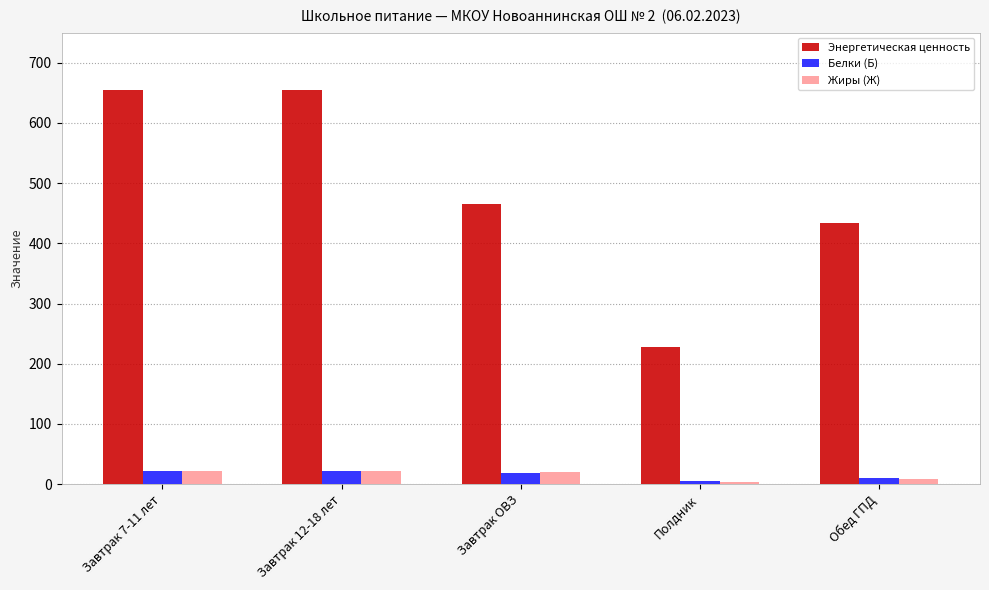

Which series has the largest total across all categories?

Энергетическая ценность